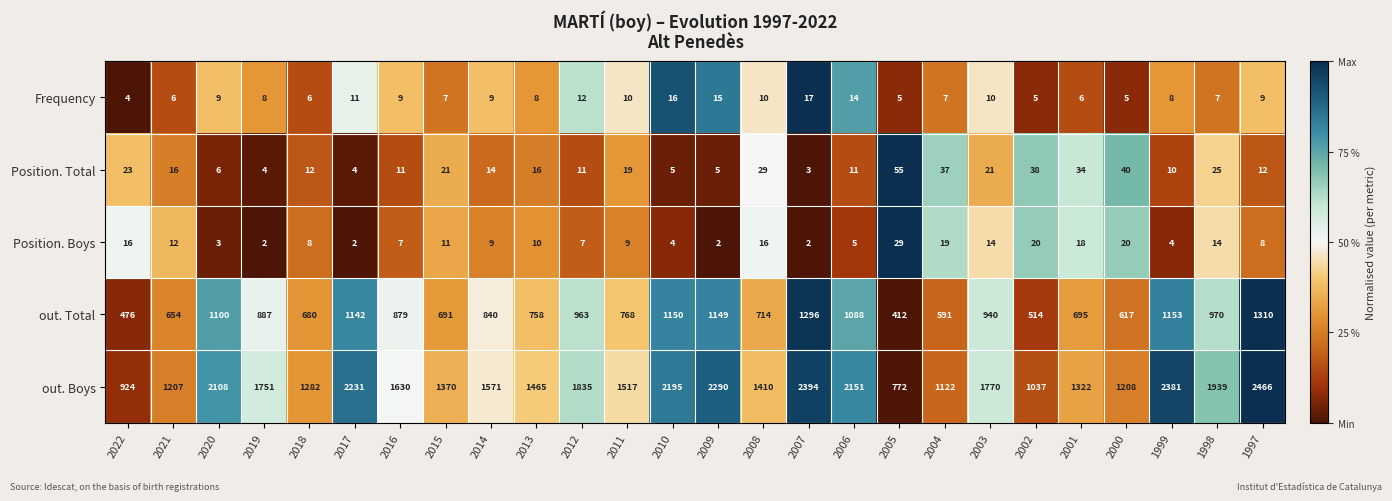

What is the difference between the maximum and minimum values in the Position. Total series?

52